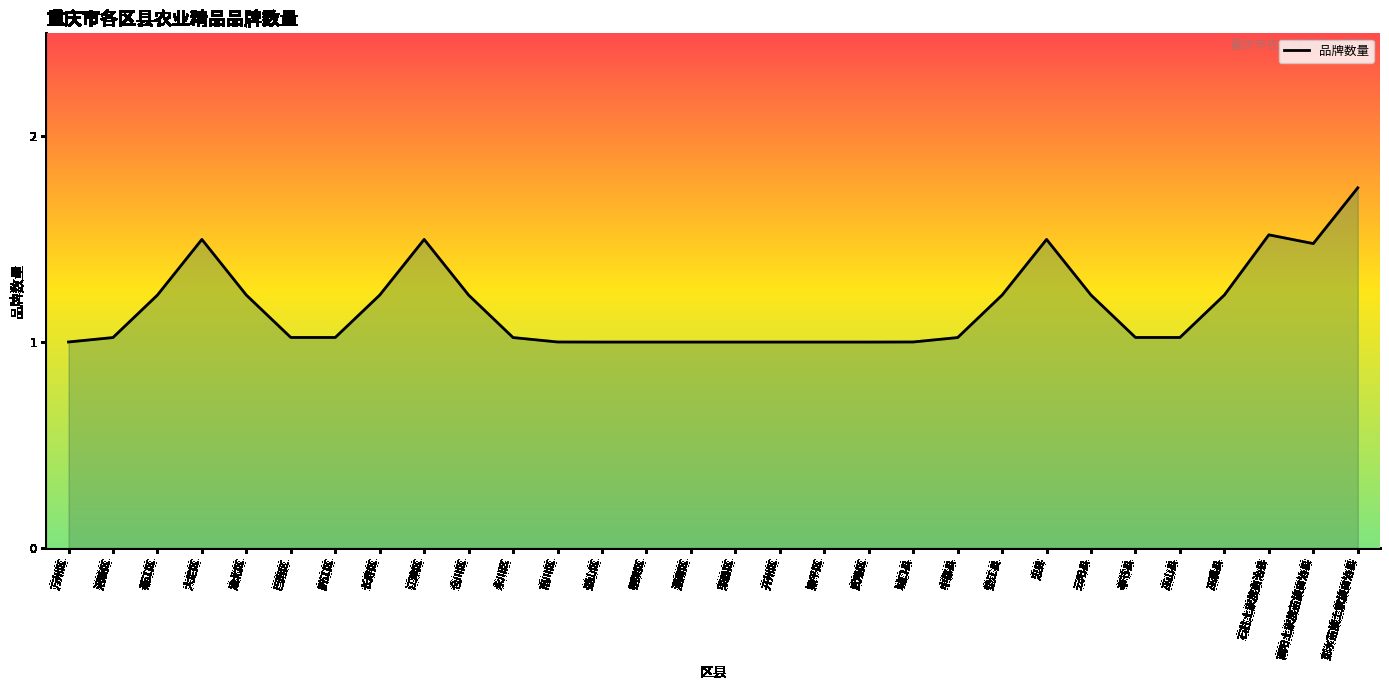

List the labels in order of value, largest first.

彭水苗族土家族自治县, 石柱土家族自治县, 大足区, 江津区, 忠县, 酉阳土家族苗族自治县, 巫溪县, 綦江区, 渝北区, 长寿区, 合川区, 垫江县, 云阳县, 巴南区, 黔江区, 奉节县, 巫山县, 涪陵区, 永川区, 丰都县, 万州区, 南川区, 城口县, 璧山区, 铜梁区, 潼南区, 荣昌区, 开州区, 梁平区, 武隆区